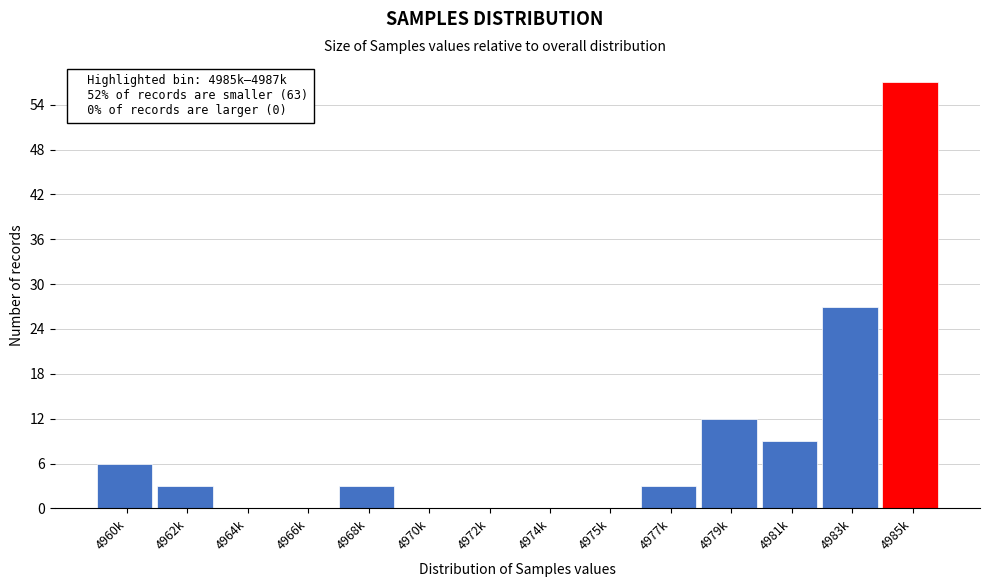

Reading left to right, what are all the values shown in this chart?

4960k=6	4962k=3	4964k=0	4966k=0	4968k=3	4970k=0	4972k=0	4974k=0	4975k=0	4977k=3	4979k=12	4981k=9	4983k=27	4985k=57